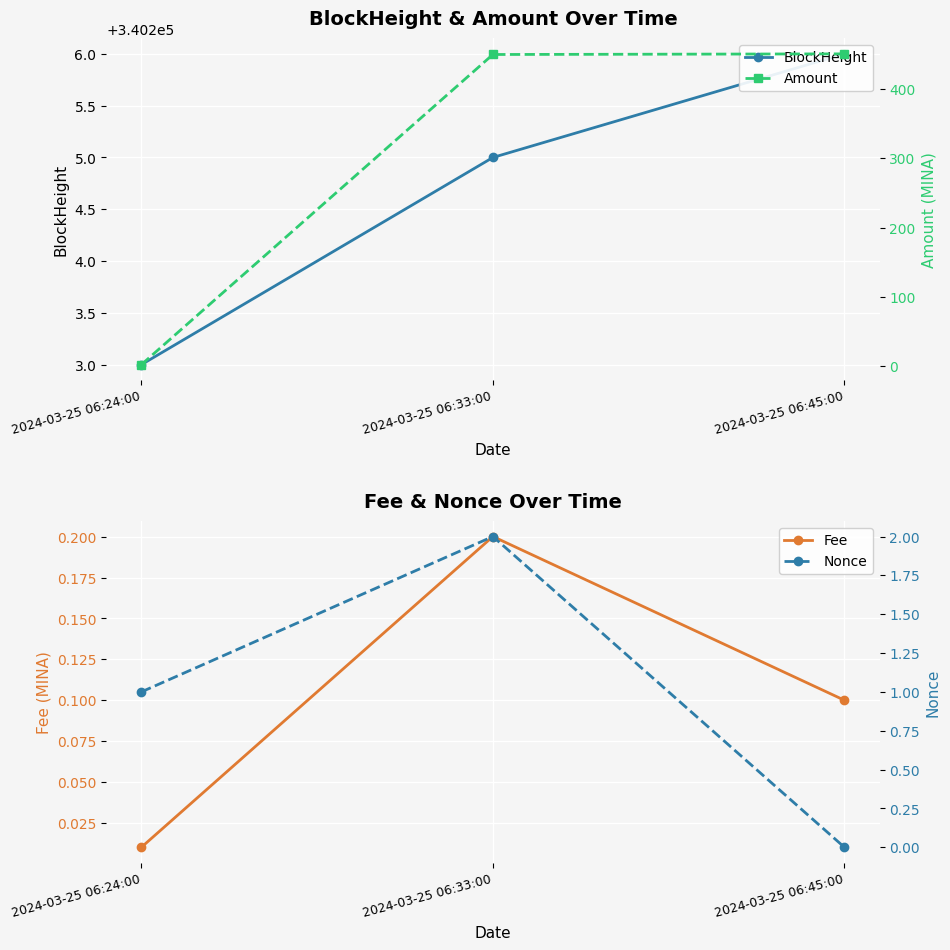

Reading right to left, extract all data points from this chart.

BlockHeight: 340206.0	340205.0	340203.0
Fee: 0.1	0.2	0.0
Amount: 450.9	450.0	2.0
Nonce: 0.0	2.0	1.0